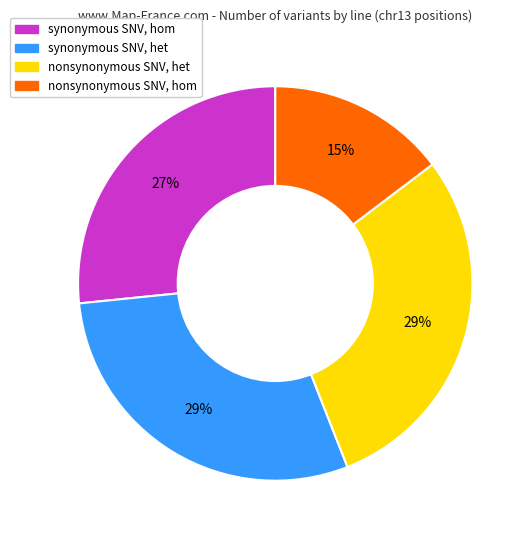

How many segments does this pie chart have?

4